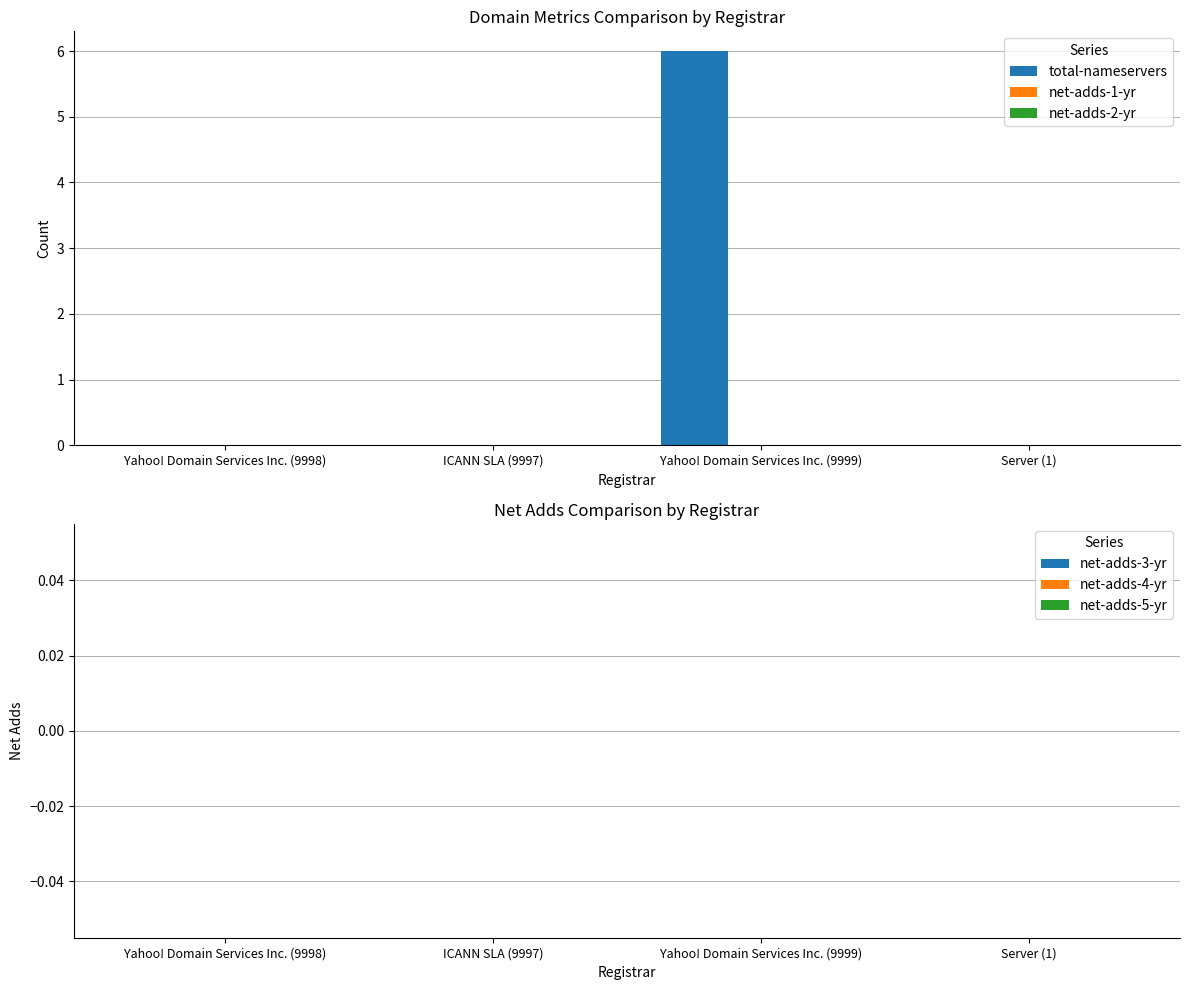

Reading right to left, what are all the values shown in this chart?

Server (1)=0	Yahoo! Domain Services Inc. (9999)=6	ICANN SLA (9997)=0	Yahoo! Domain Services Inc. (9998)=0